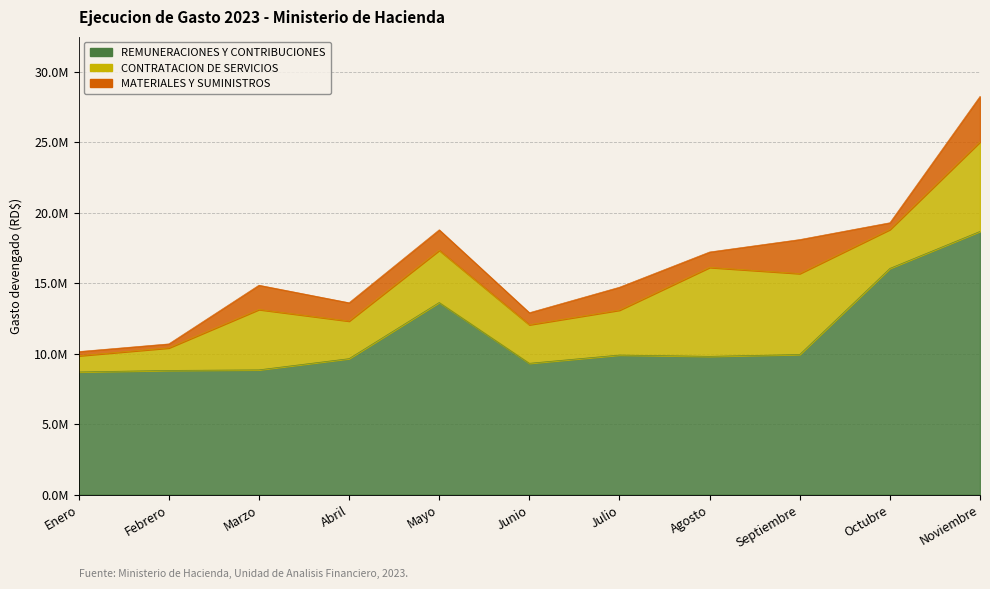

How many values in the REMUNERACIONES Y CONTRIBUCIONES series are below 9803550?

5